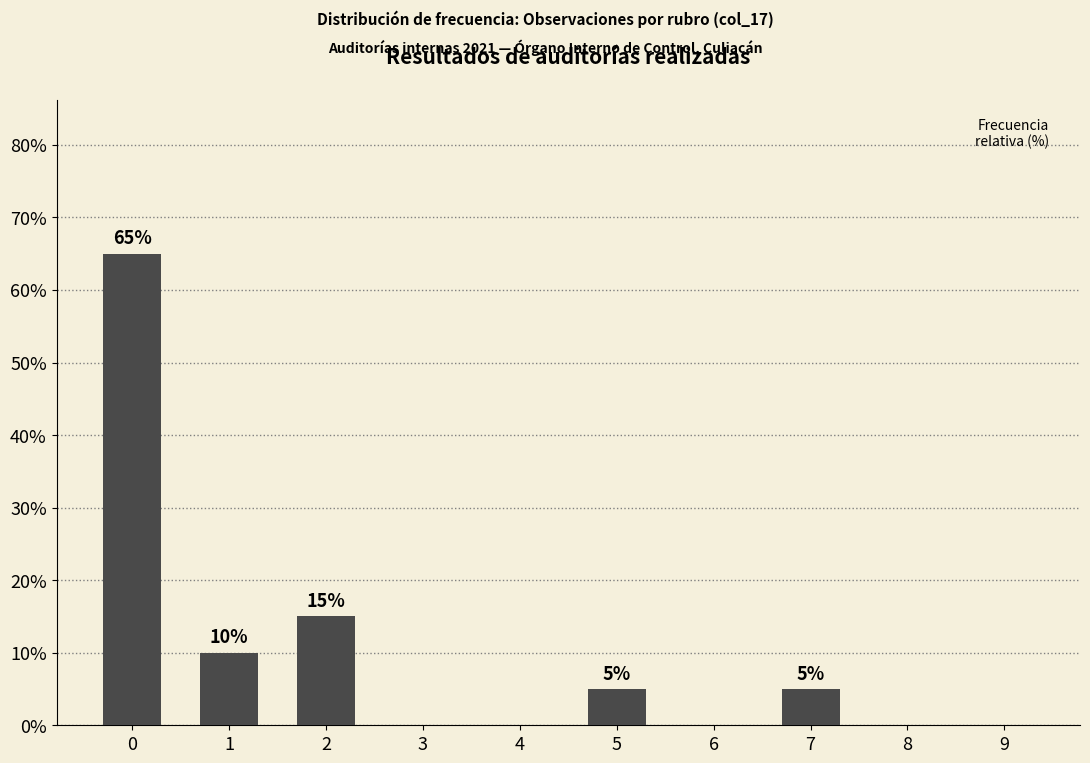

Approximately how many times larger is the value at 7 compared to 1?

0.5